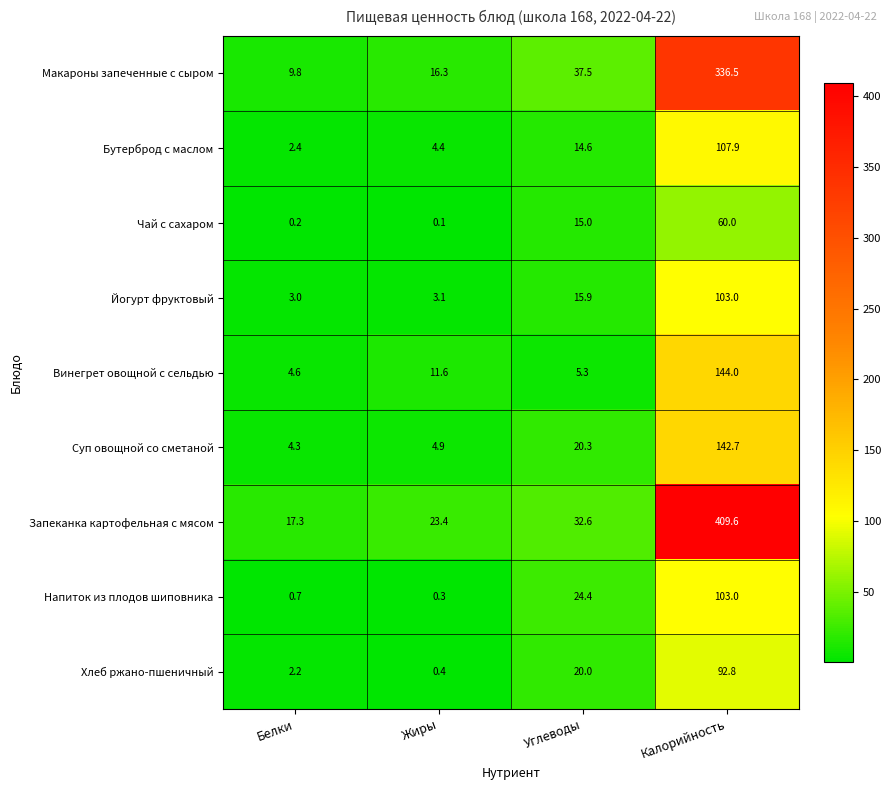

What is the sum of all Суп овощной со сметаной values?

172.2